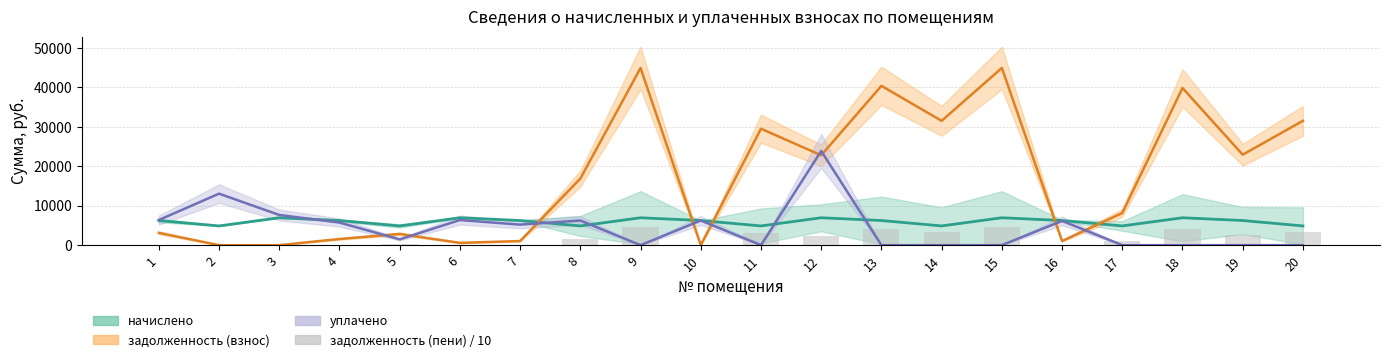

What is the value of the 7th bar from the left?

104.2